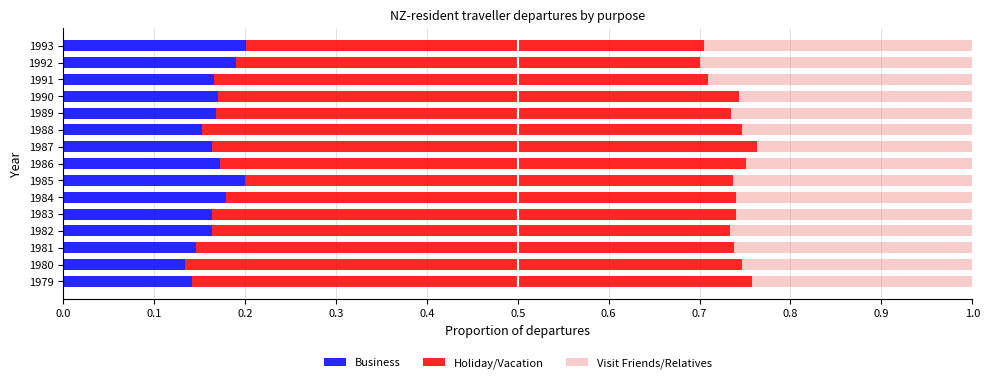

The Business series shows 0.1 at 1993. True or false?

False